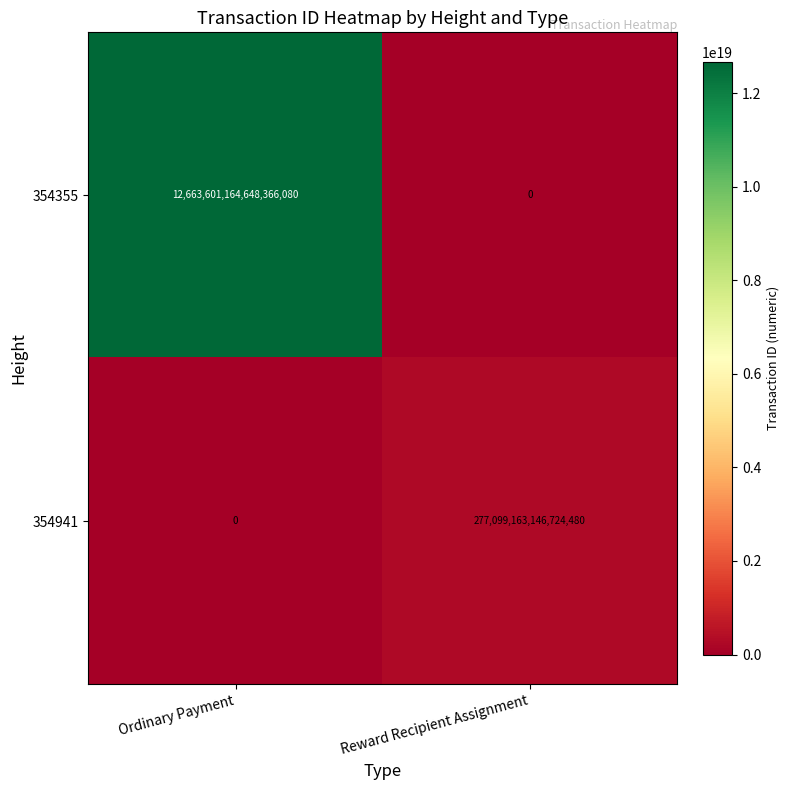

At which label does 354941 reach its peak?

Reward Recipient Assignment